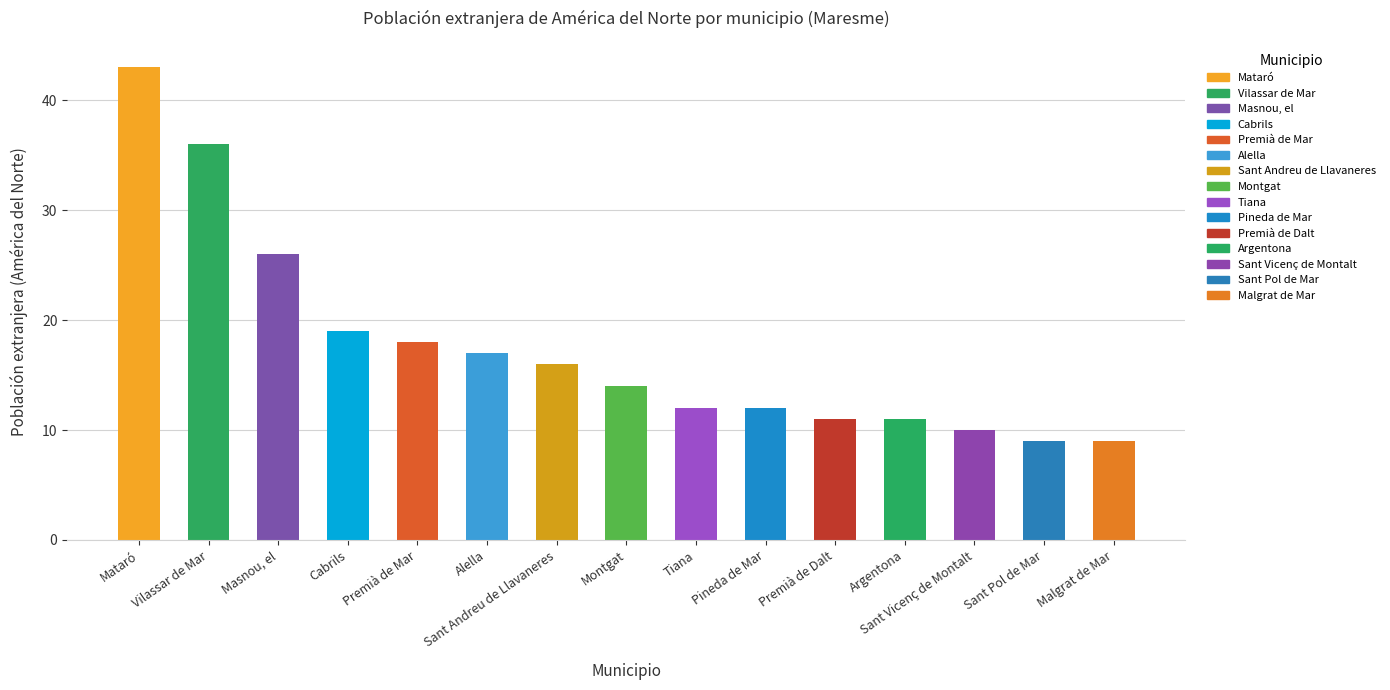

Approximately how many times larger is the value at Montgat compared to Masnou, el?

0.5